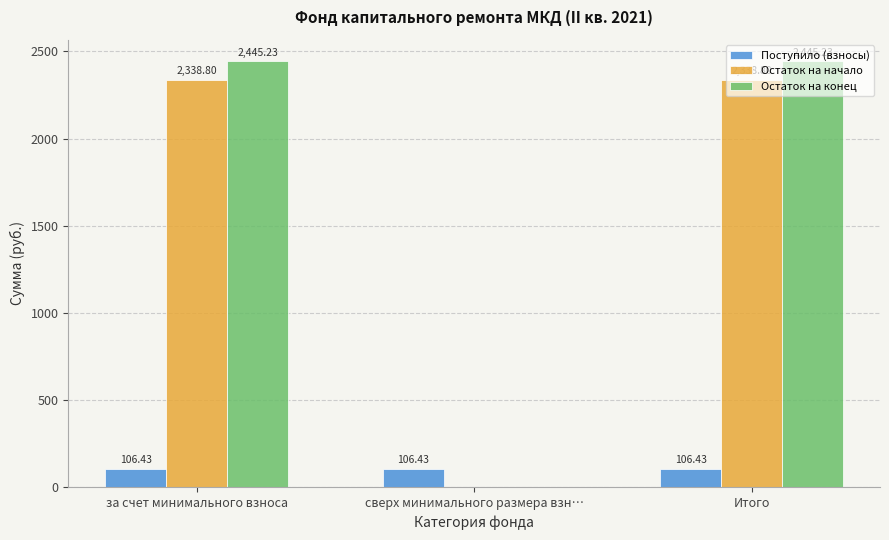

Which series changed the most between сверх минимального размера взн… and Итого?

Остаток на конец